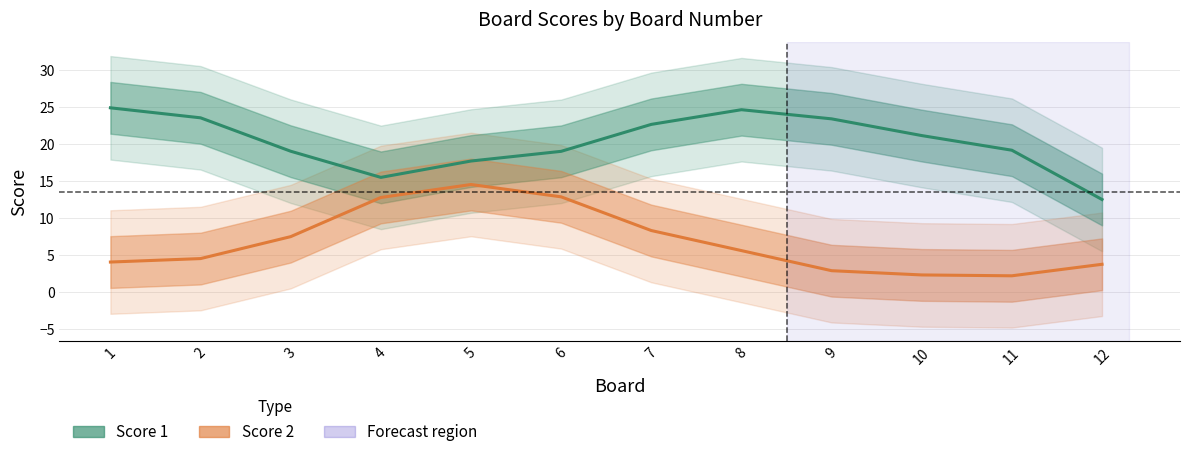

At which category does Score 1 reach its first local peak?

8